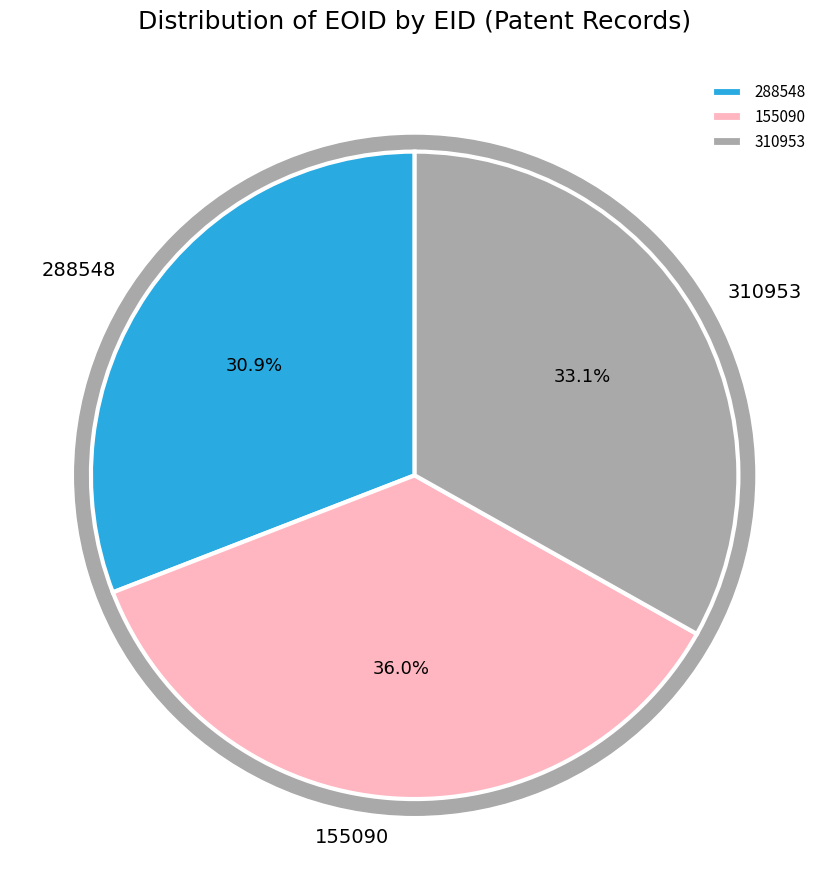

To the nearest percent, what percentage of the pie is 288548?

31%